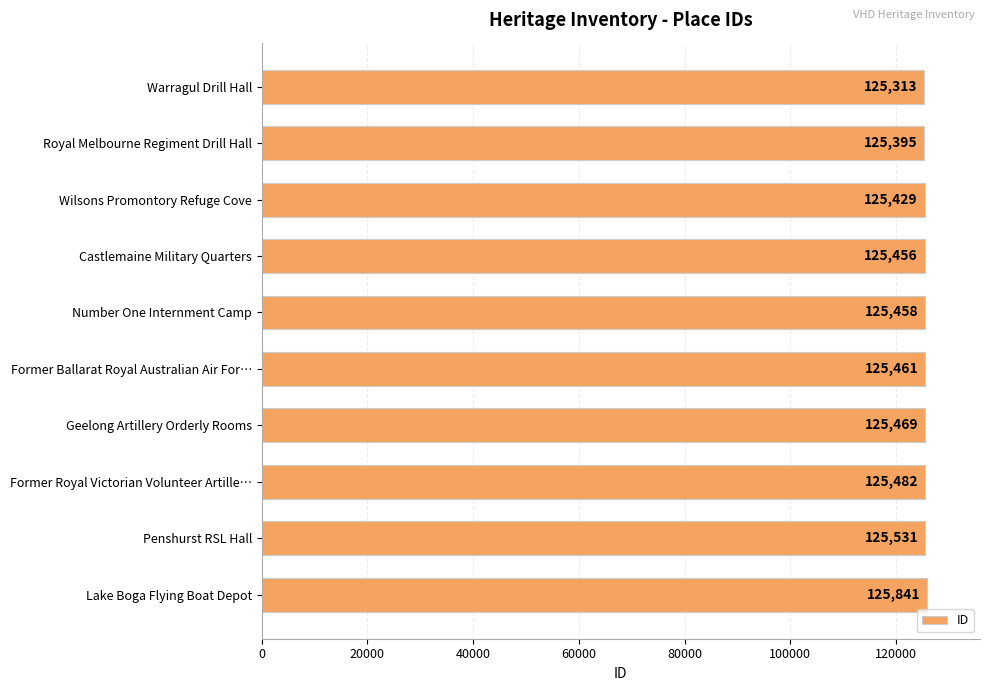

Which label corresponds to the largest value in the chart?

Lake Boga Flying Boat Depot